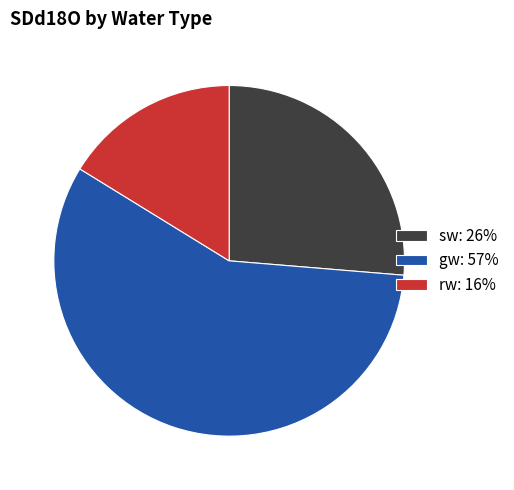

Does gw represent more than half of the total?

Yes